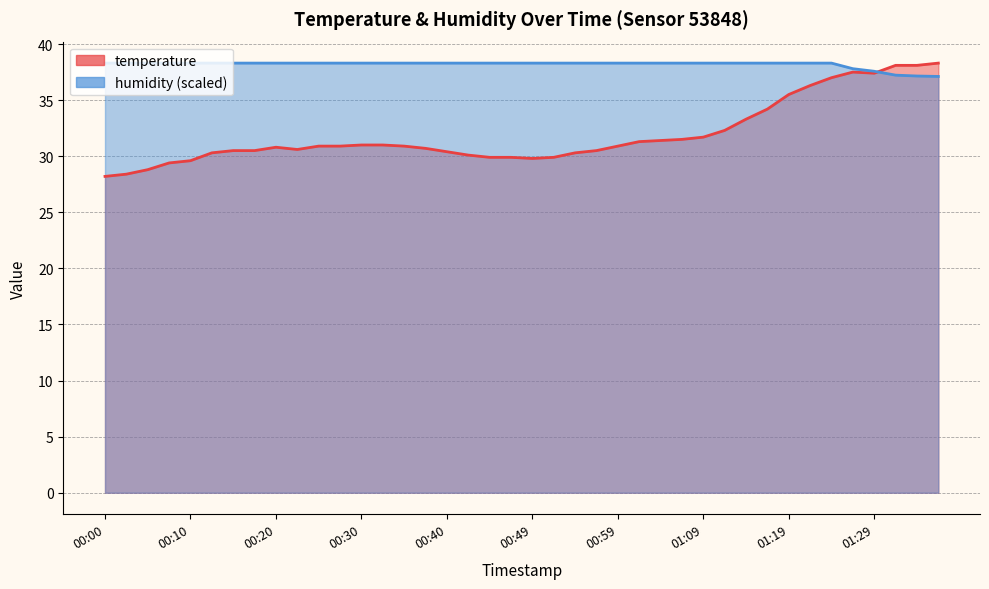

At how many categories does at least one series exceed 35?

40